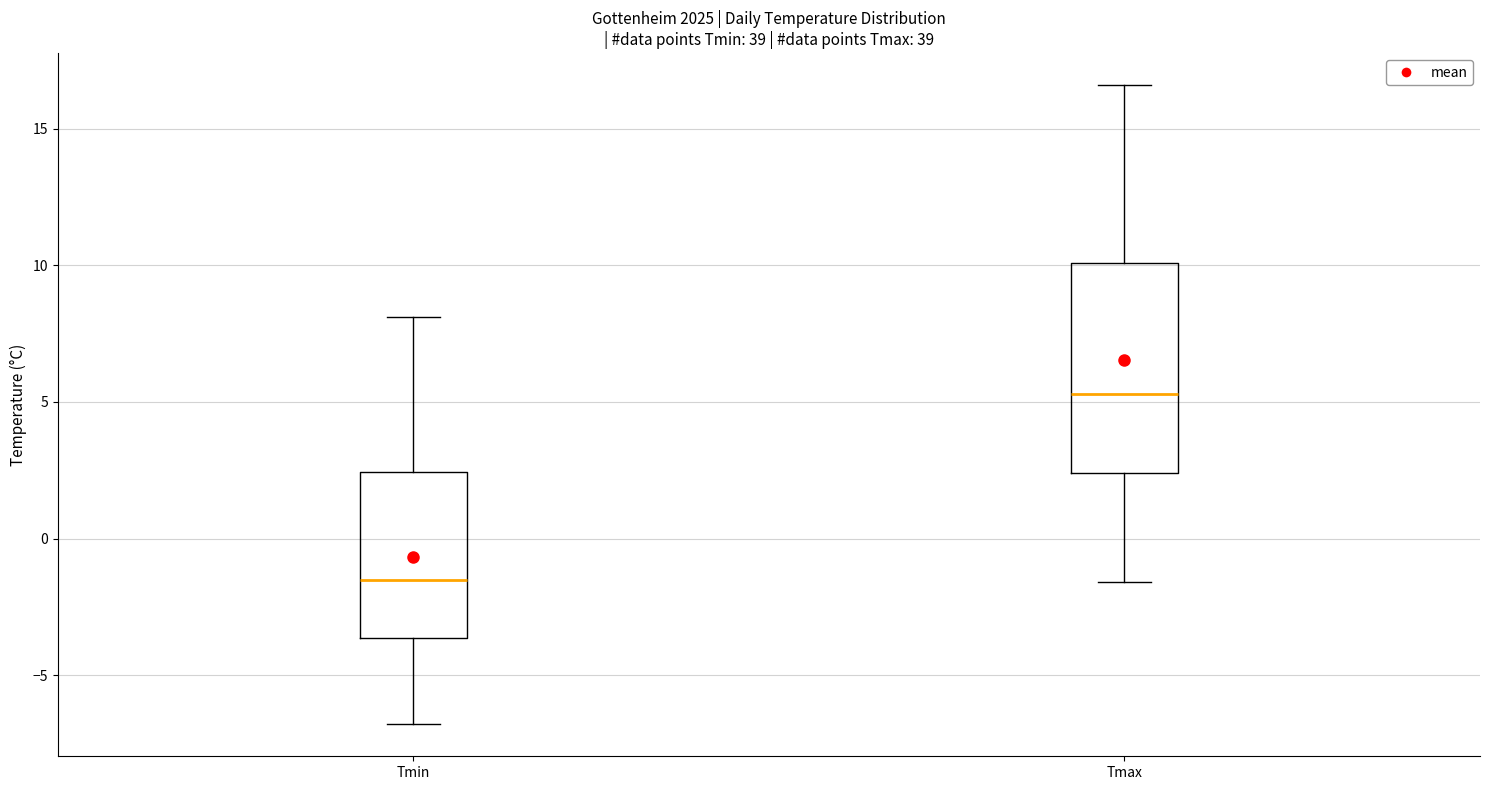

Which box's median line is the highest?

Tmax